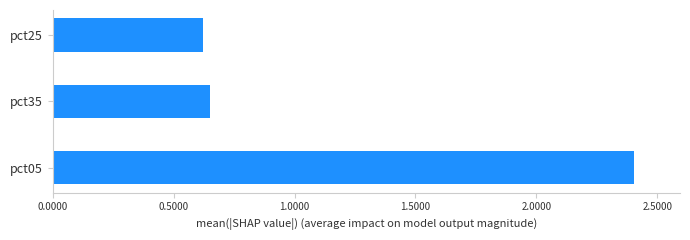

The chart shows a value of 0.6 at pct25. True or false?

True